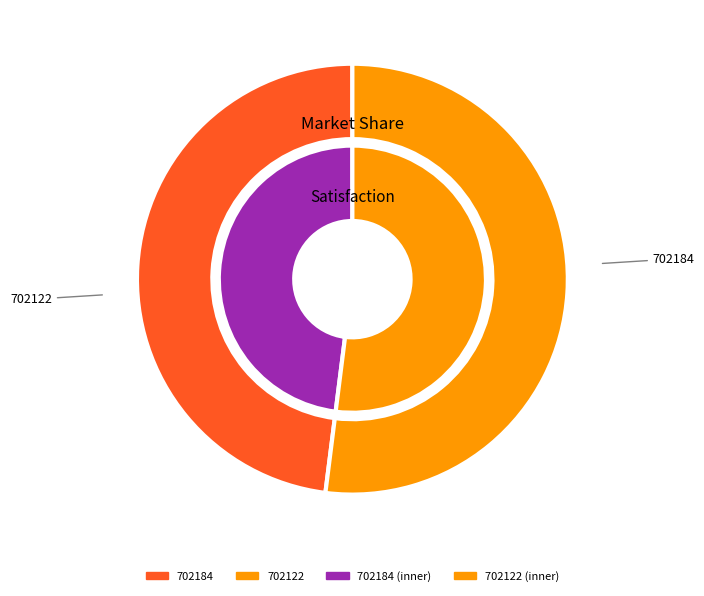

Does 702122 represent more than half of the total?

Yes